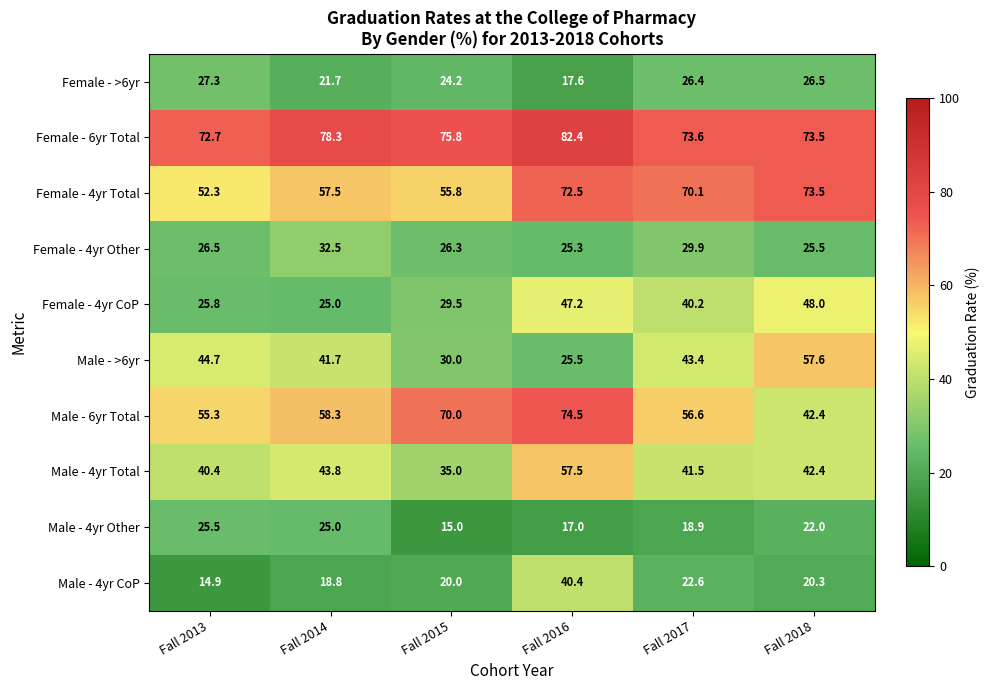

Which label corresponds to the smallest value in the chart?

Fall 2013